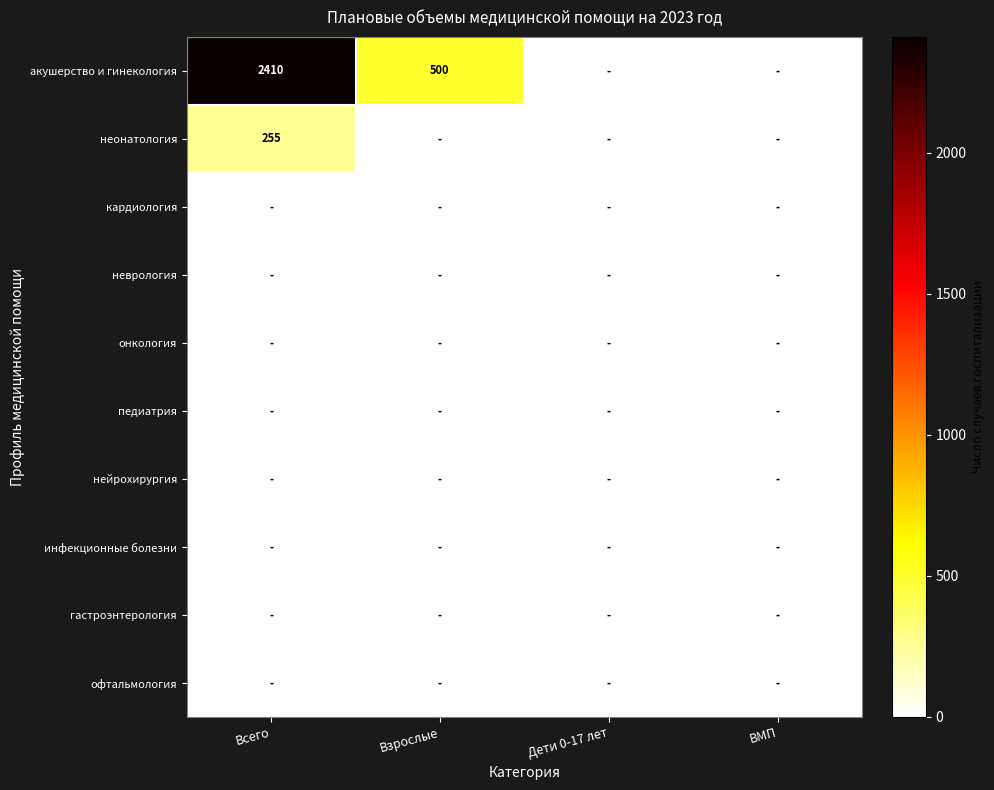

Which label corresponds to the smallest value in the chart?

Дети 0-17 лет